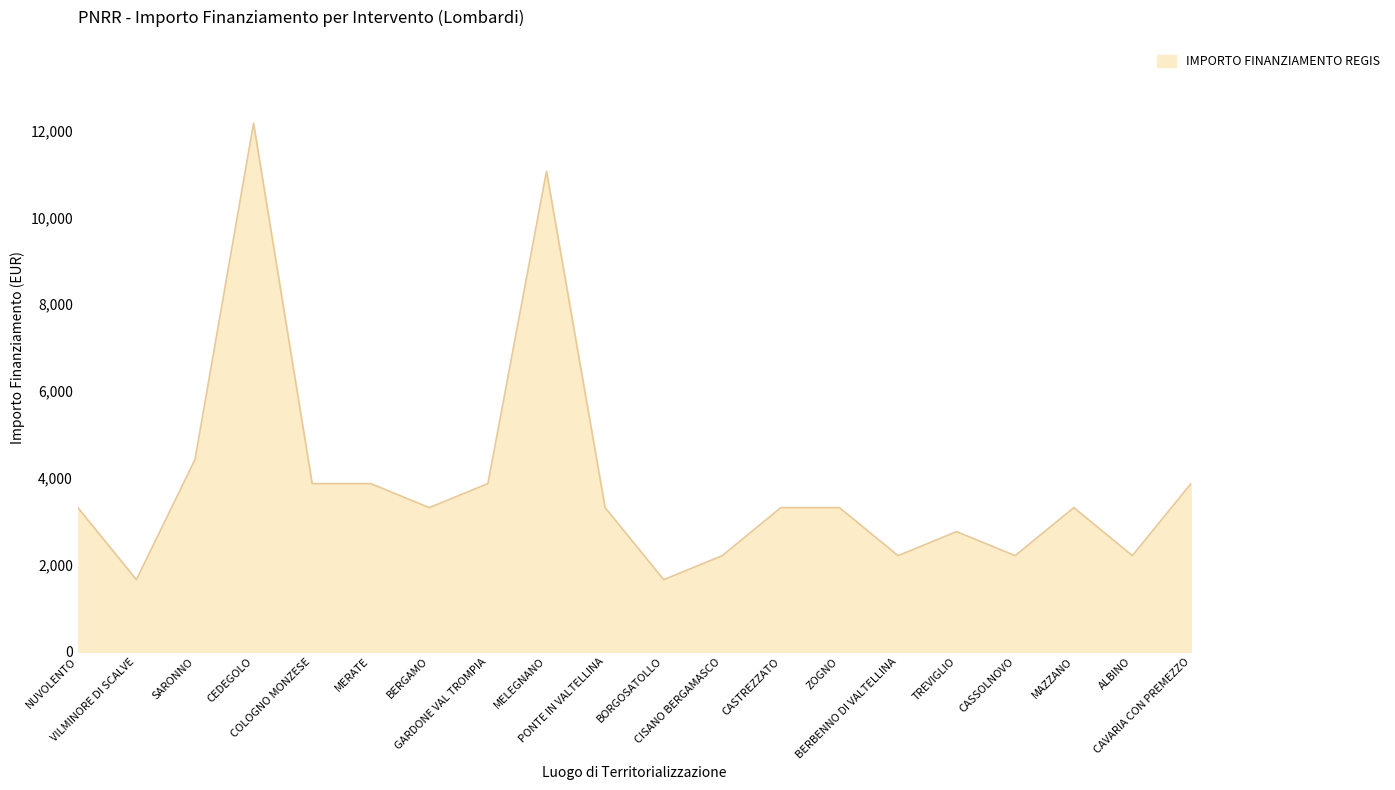

What is the maximum value shown in the chart?

12166